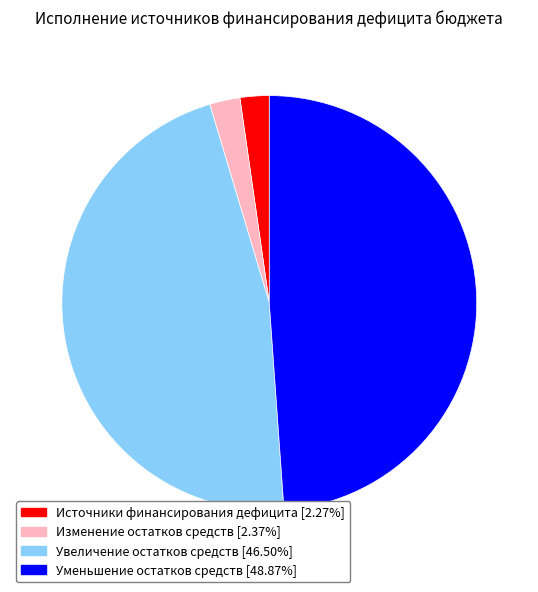

What is the ratio of the value at Увеличение остатков средств [46.50%] to the value at Источники финансирования дефицита [2.27%]?

20.5